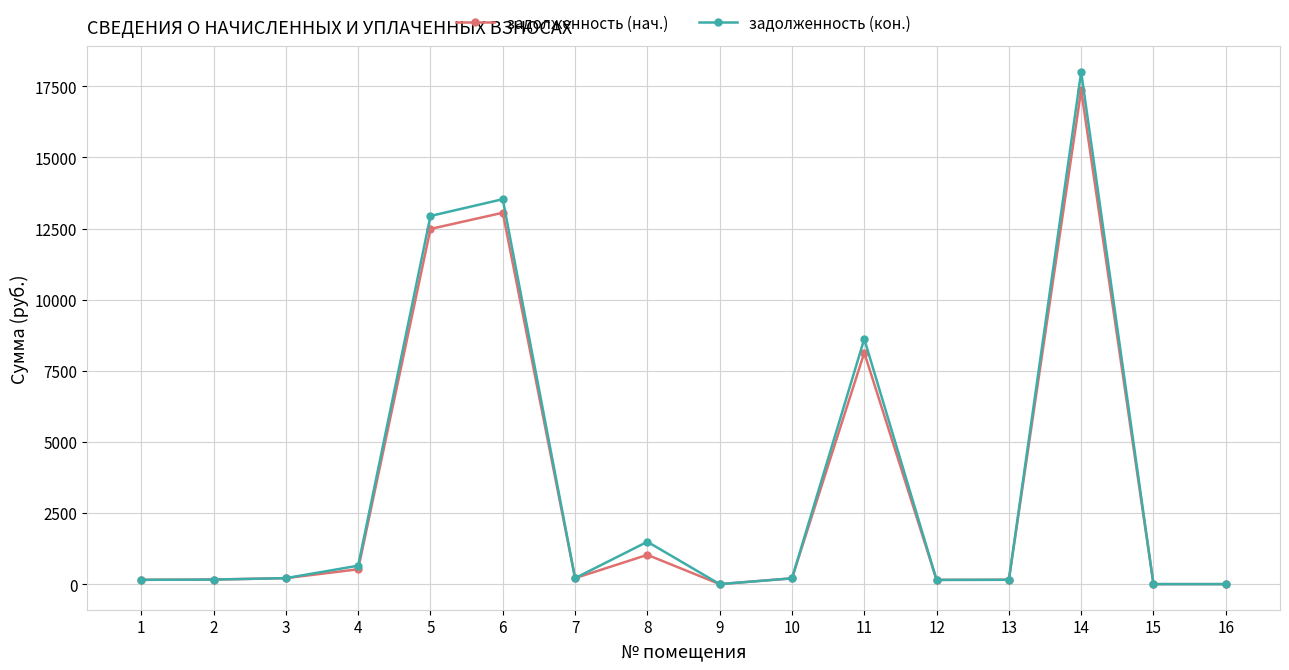

Rank the series at 6 from lowest to highest value.

задолженность (нач.), задолженность (кон.)